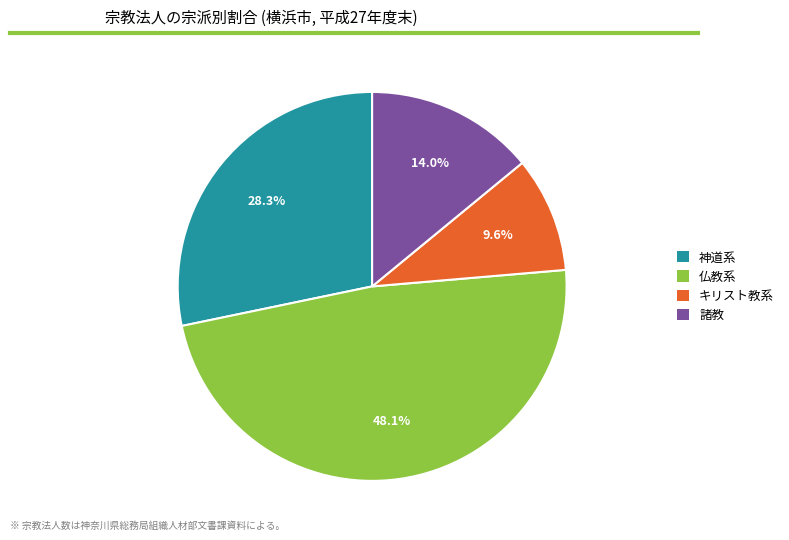

What percentage is NOT represented by 諸教?

86.0%